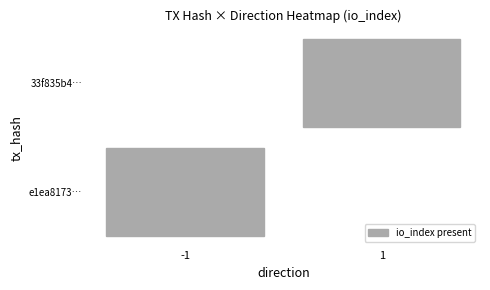

Reading right to left, extract all data points from this chart.

e1ea81731816e698694abfed45a962c45152fc2: io_index=1	direction=-1
33f835b4c240cdc6a1cd28a7bef3d71c31c157c: io_index=0	direction=1